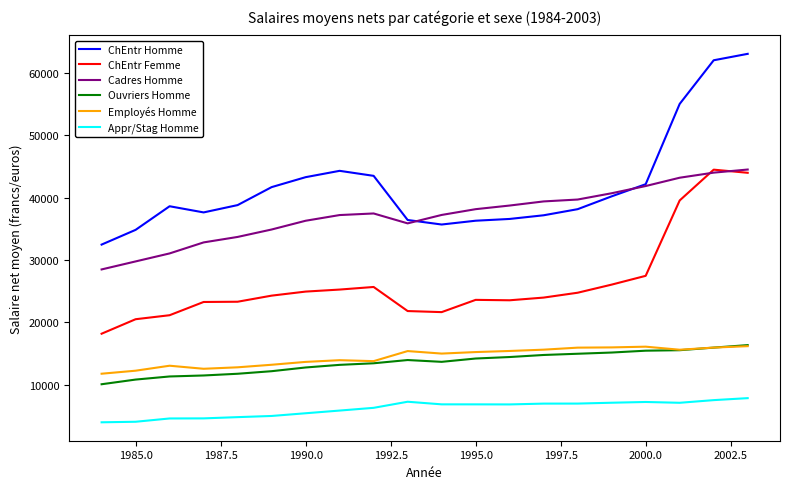

What is the difference between the maximum and minimum values in the Appr/Stag Homme series?

3875